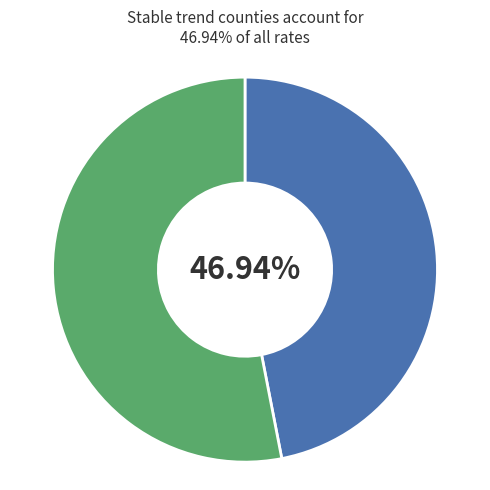

Does any single category account for the majority?

Yes